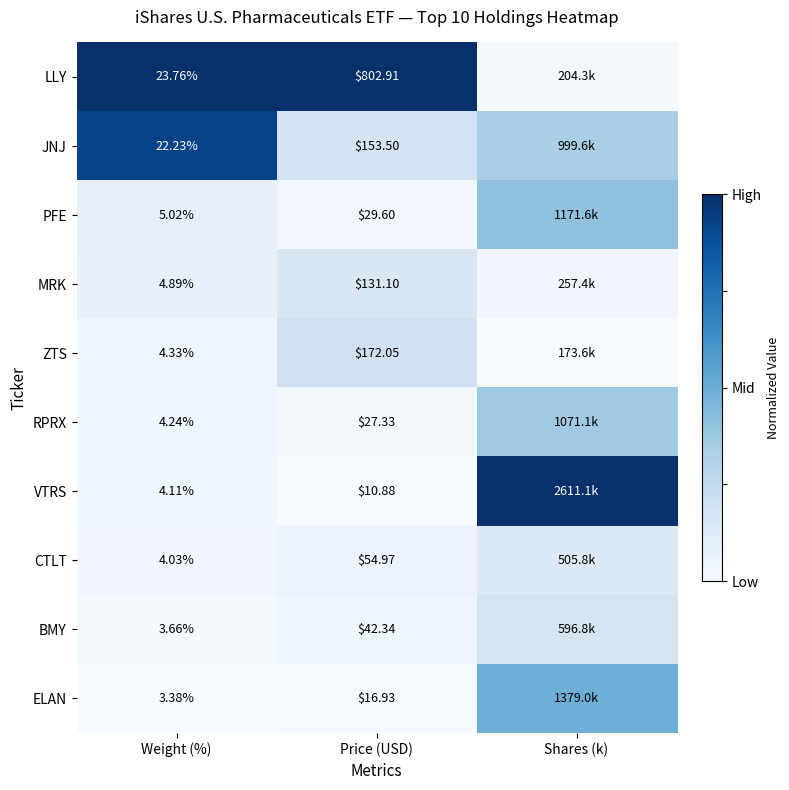

Rank the series at Price (USD) from highest to lowest value.

LLY, ZTS, JNJ, MRK, CTLT, BMY, PFE, RPRX, ELAN, VTRS